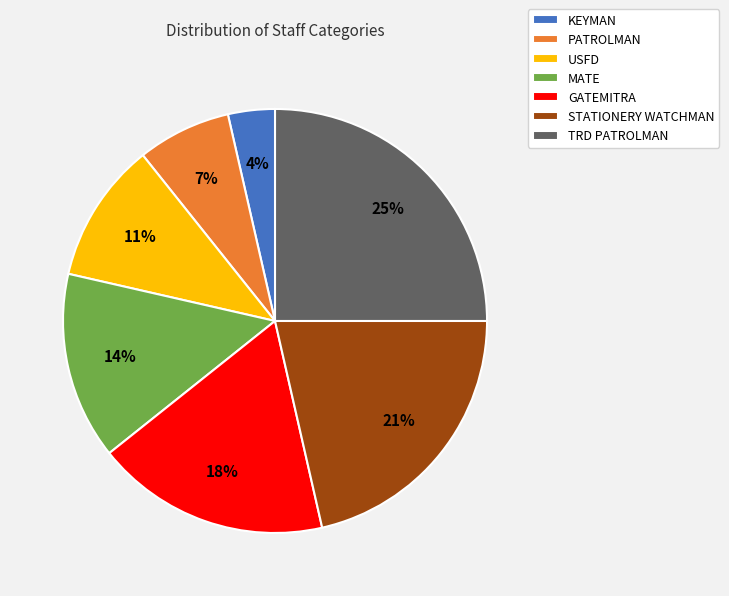

Rank the categories by value from highest to lowest.

TRD PATROLMAN, STATIONERY WATCHMAN, GATEMITRA, MATE, USFD, PATROLMAN, KEYMAN